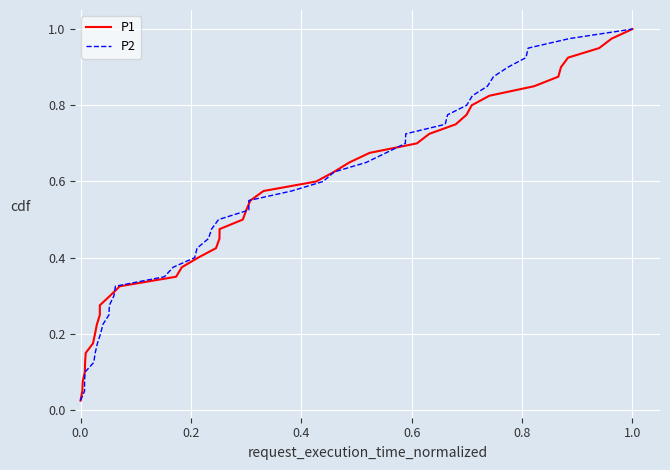

Which category has the highest value in the P1 series?

1.0